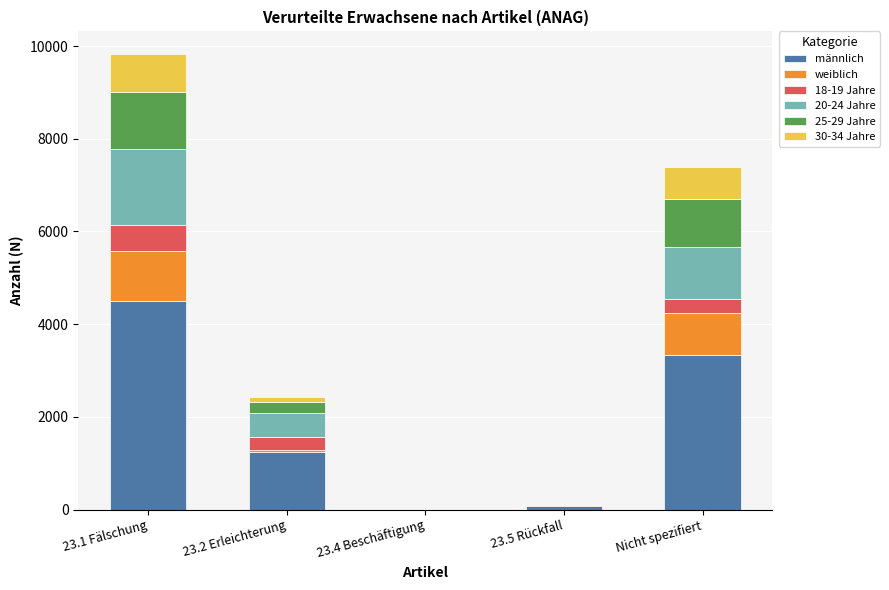

What is the highest value of the männlich series?

4496